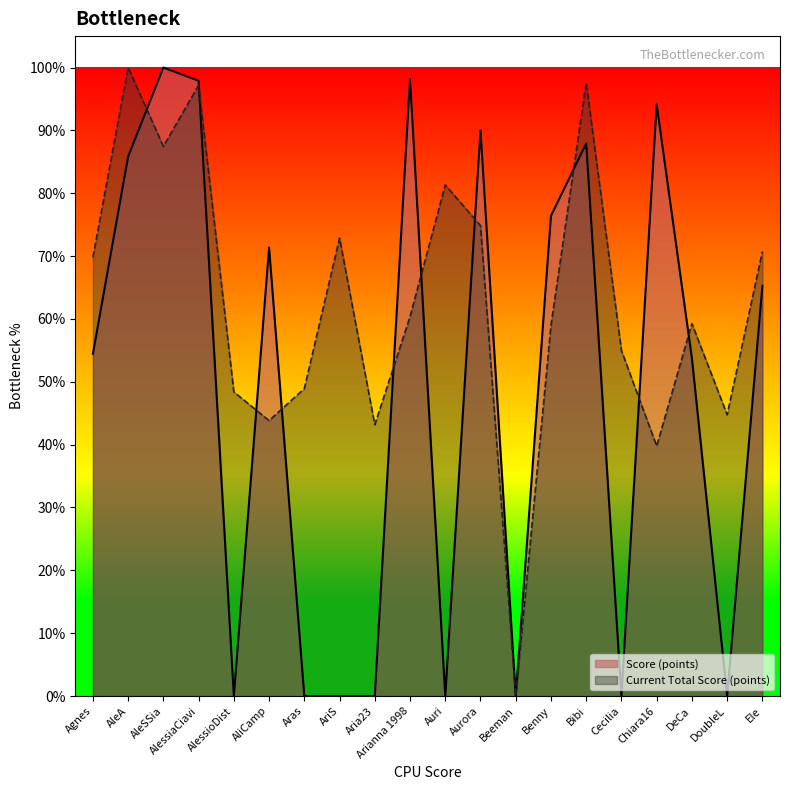

In Score (points), how many points are higher than both neighbors (excluding endpoints)?

6